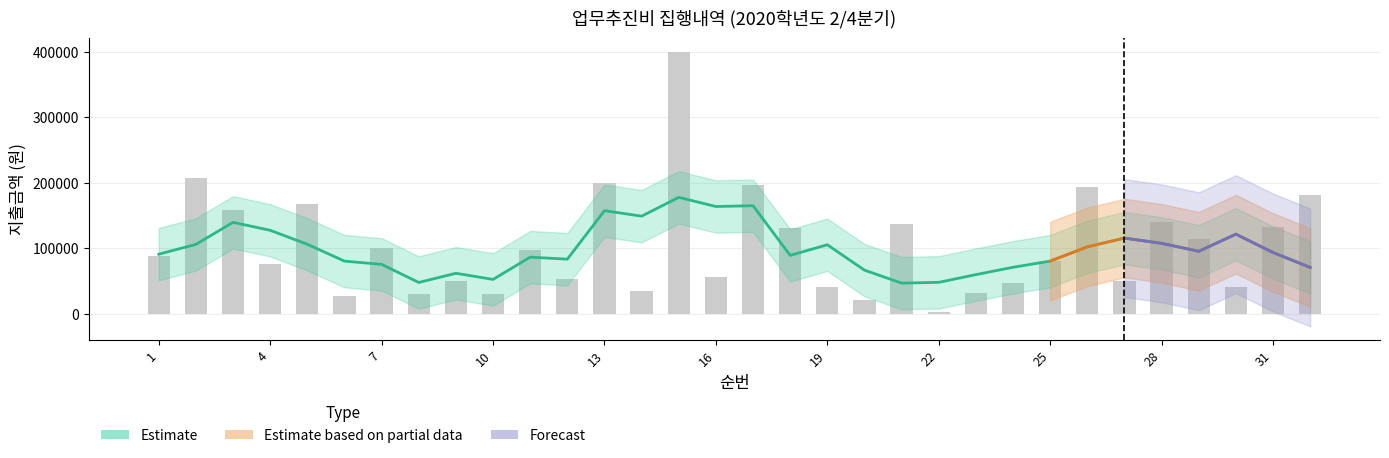

Rank the categories by value from lowest to highest.

22, 20, 6, 10, 8, 23, 14, 30, 19, 24, 27, 9, 12, 16, 4, 25, 1, 11, 7, 29, 18, 31, 21, 28, 3, 5, 32, 26, 17, 13, 2, 15